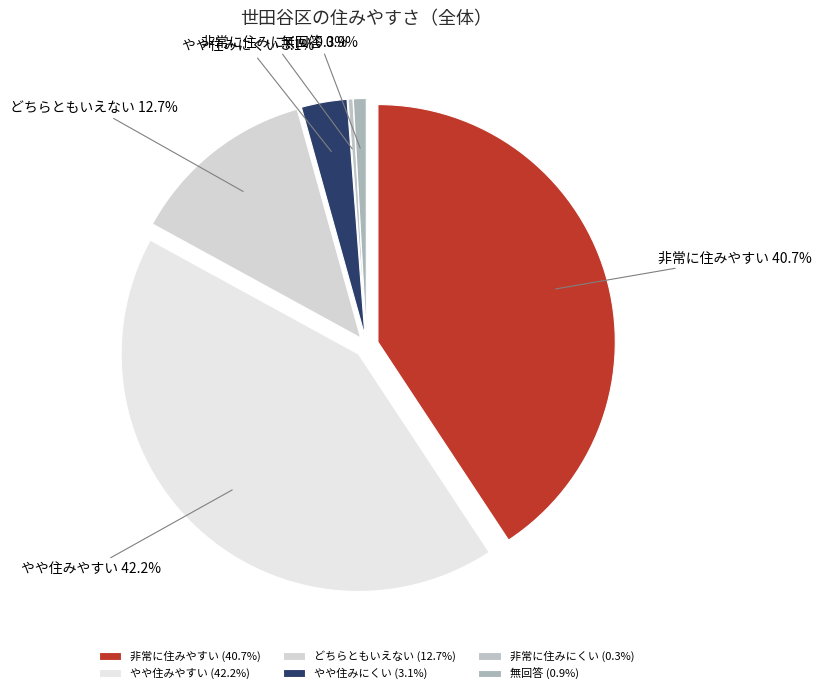

To the nearest percent, what is the average slice percentage?

17%